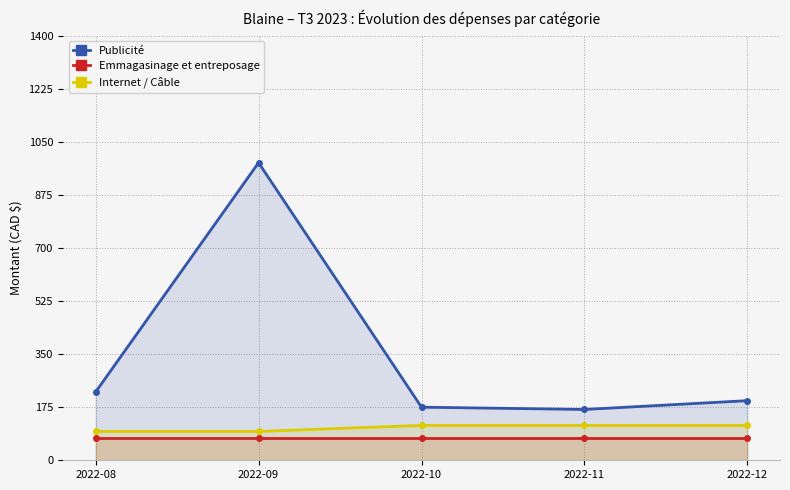

At how many categories does at least one series exceed 287?

1